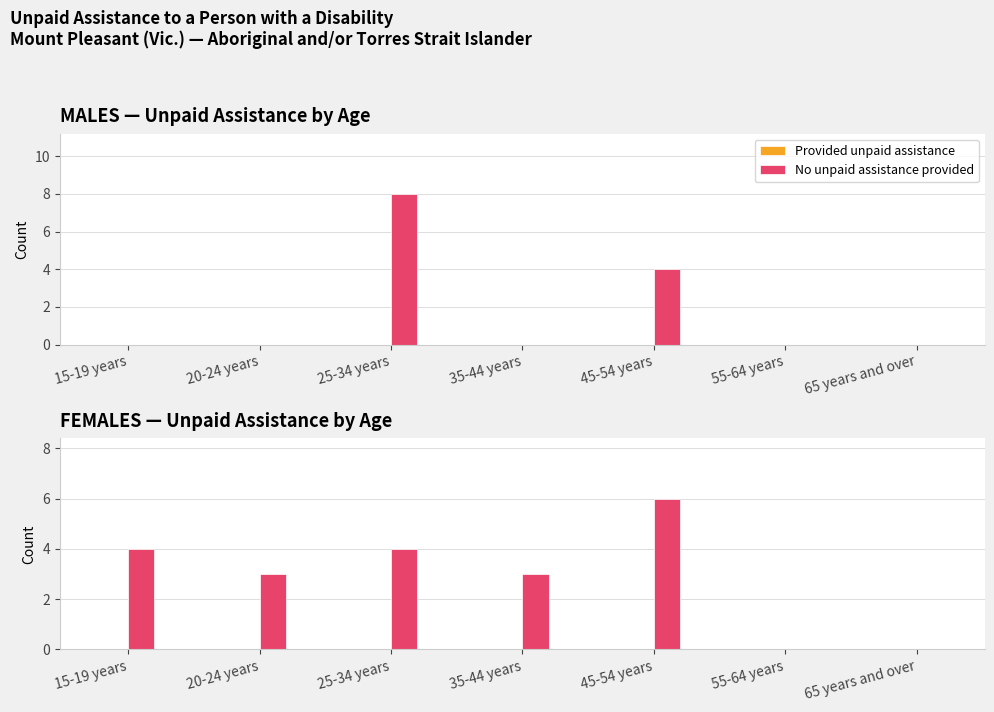

At which label does Provided unpaid assistance reach its peak?

15-19 years